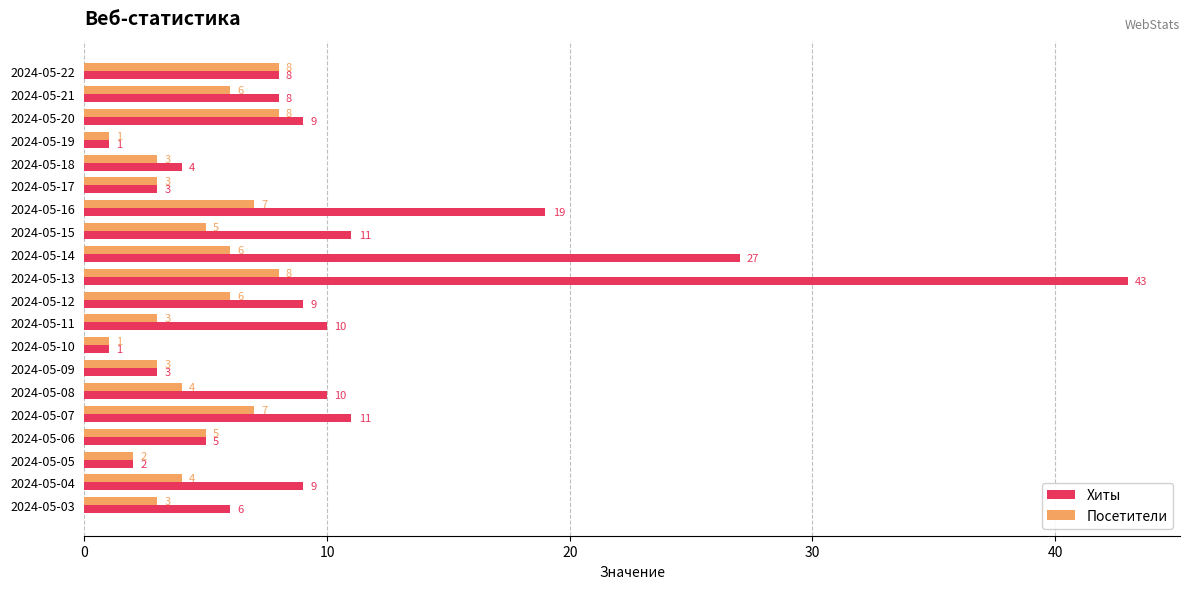

Rank the series by their average value, from highest to lowest.

Хиты, Посетители